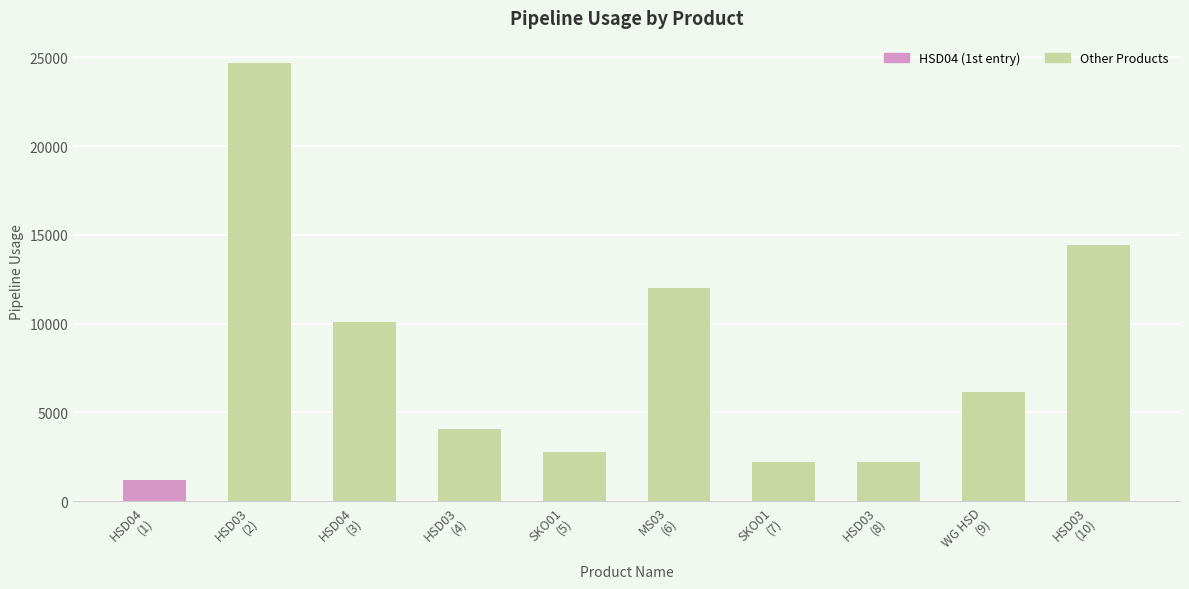

How many values are below 6154?

5